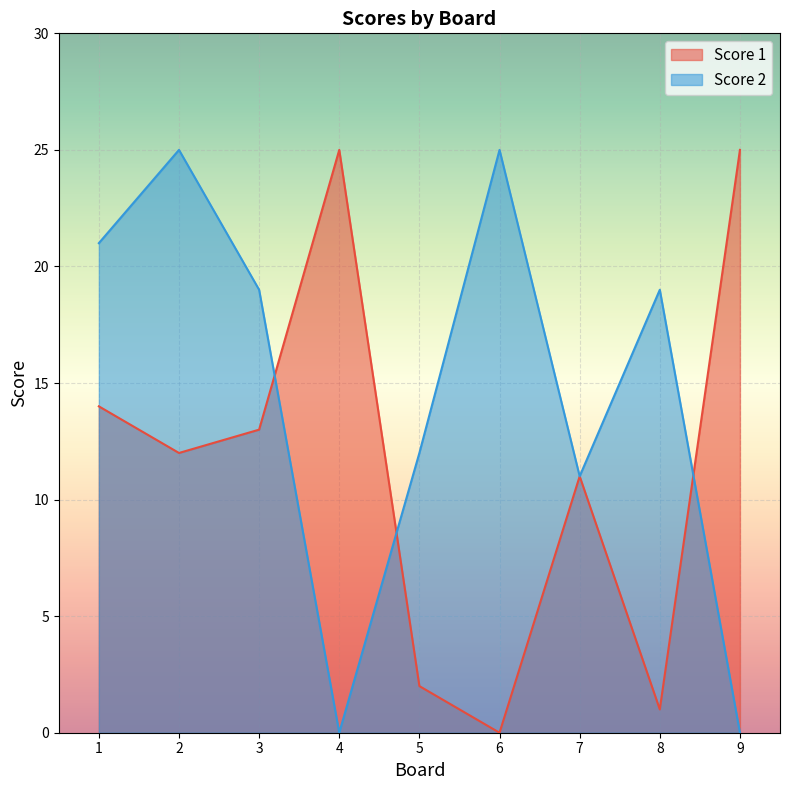

Reading left to right, list all the values displayed in this chart.

Score 1: 1=14	2=12	3=13	4=25	5=2	6=0	7=11	8=1	9=25
Score 2: 1=21	2=25	3=19	4=0	5=12	6=25	7=11	8=19	9=0